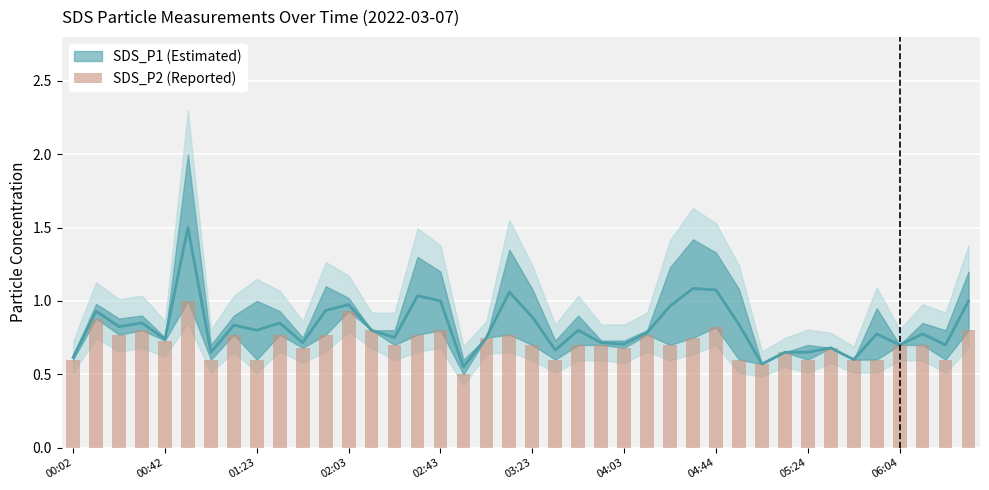

Where is the data nearest to the value 0?

17